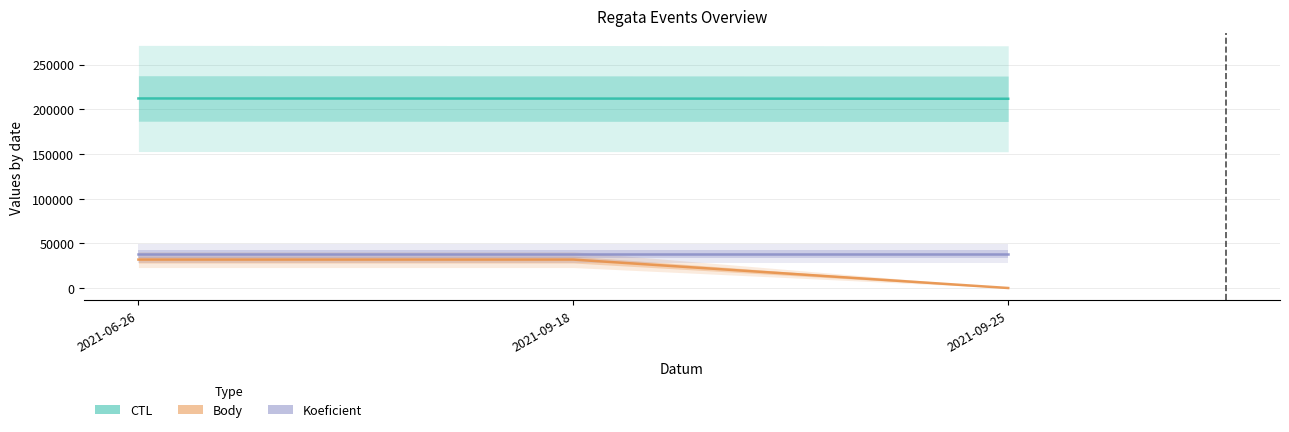

What value does the Koeficient series have at 2021-06-26?

38183.9